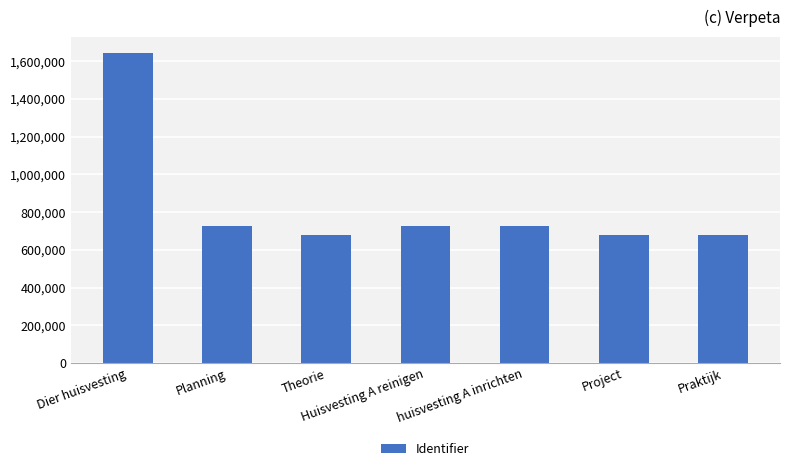

What is the difference between the maximum and minimum values?

968042